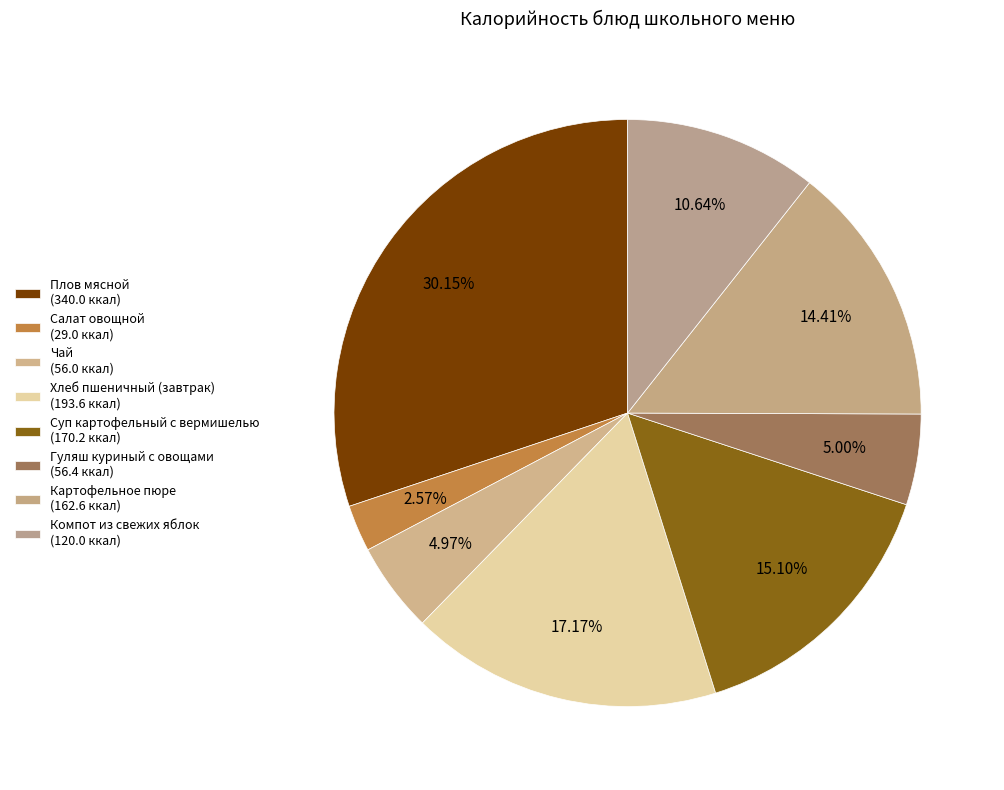

What is the change in value from Салат овощной to Гуляш куриный с овощами?

+27.4